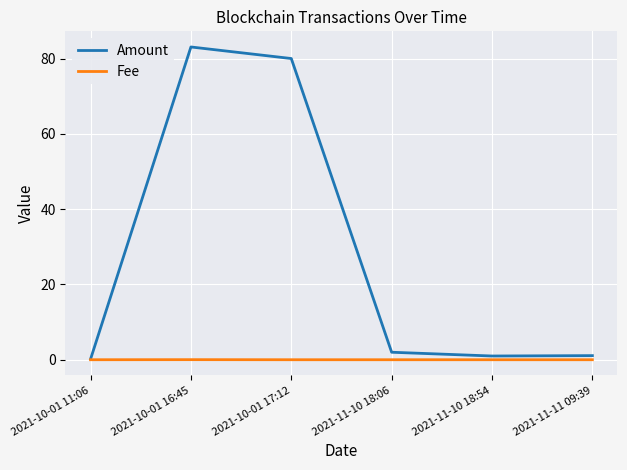

Which series has the largest range (max minus min)?

Amount